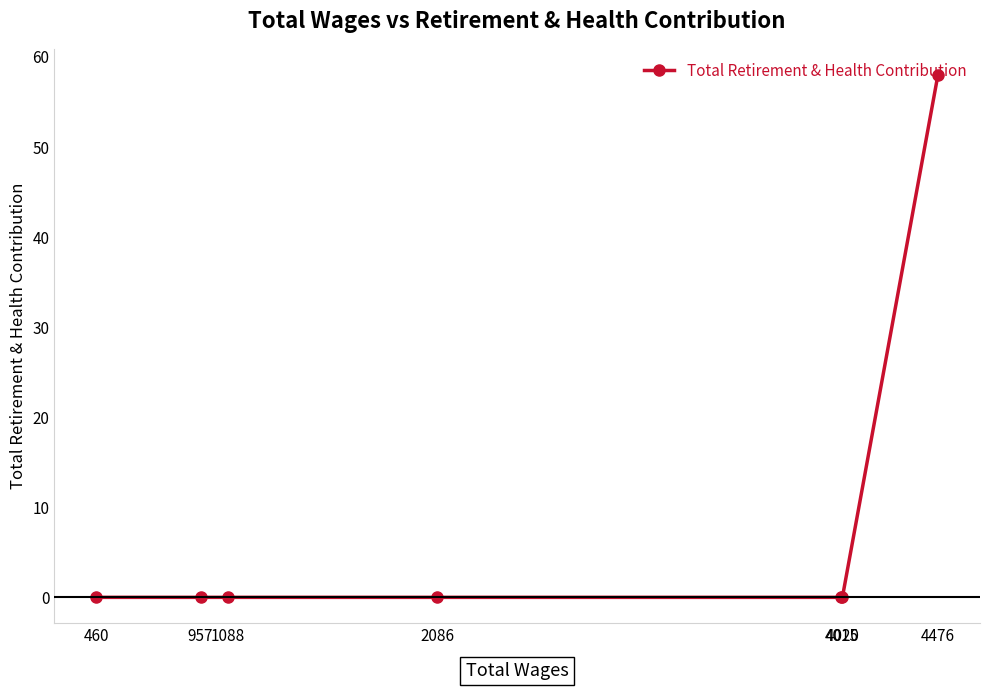

What is the maximum value shown in the chart?

58